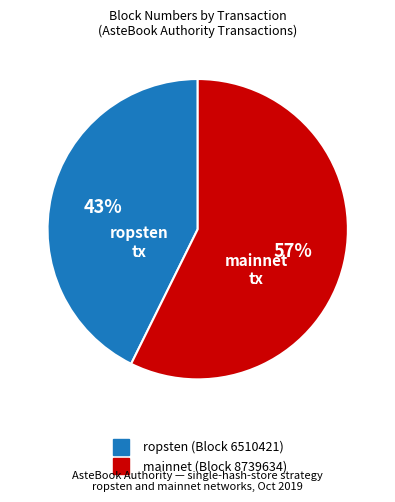

How many segments does this pie chart have?

2